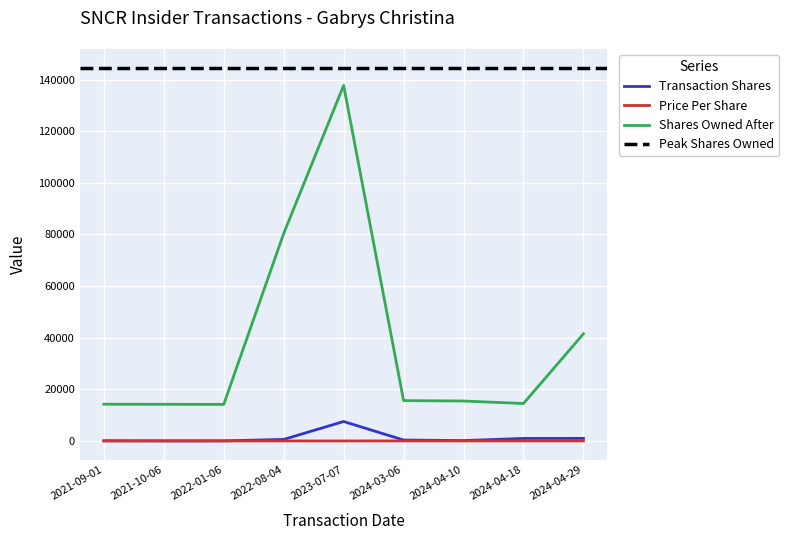

Reading left to right, what are all the values shown in this chart?

transactionShares: 69.0	38.0	42.0	587.0	7534.0	356.0	149.0	973.0	989.0
transactionPricePerShare: 2.6	2.3	2.3	1.6	0.9	9.3	7.7	6.4	6.4
sharesOwnedFollowingTransaction: 14241.0	14203.0	14161.0	80373.0	137739.0	15628.0	15479.0	14506.0	41517.0